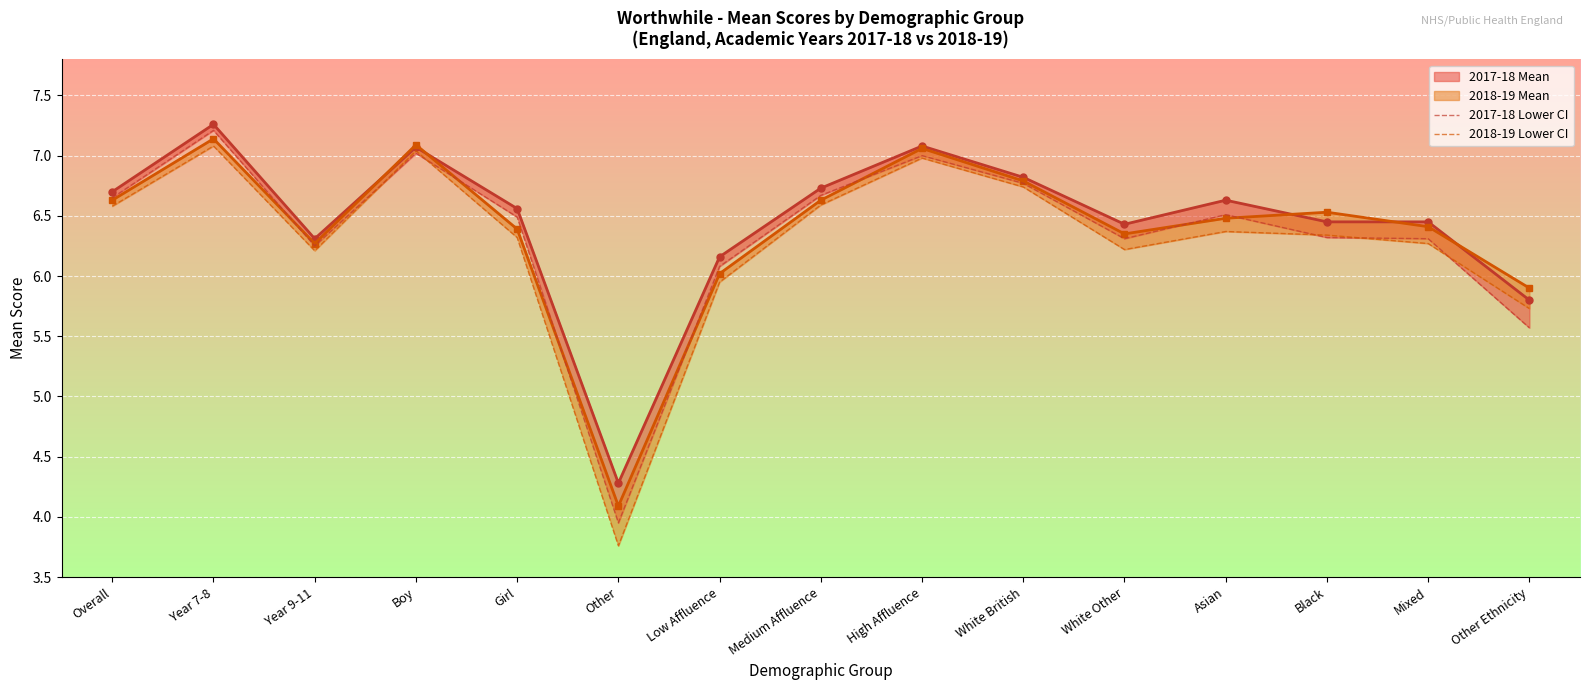

How many intersections are there between 2018-19 Lower CI and 2017-18 Lower CI?

5